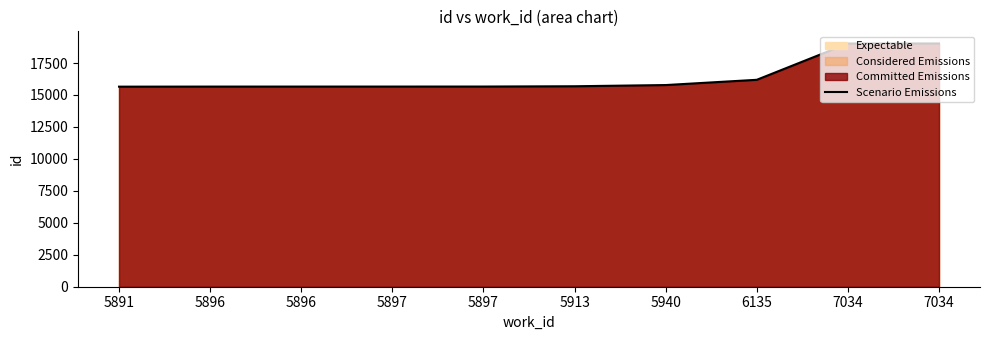

What is the smallest value displayed?

15650